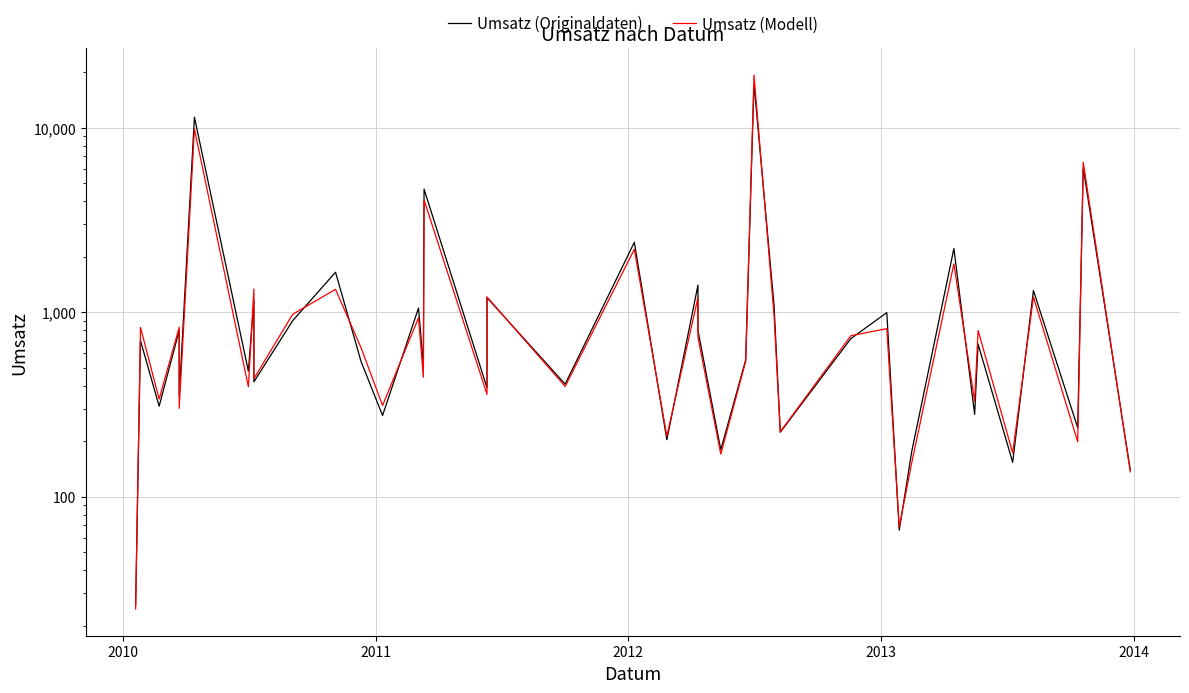

How many lines are shown in the chart?

2